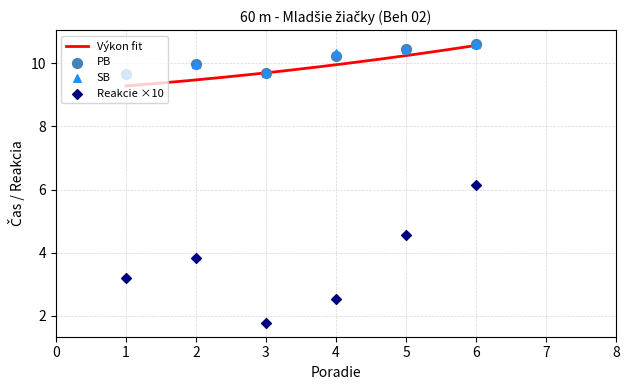

Which series has the largest total across all categories?

SB